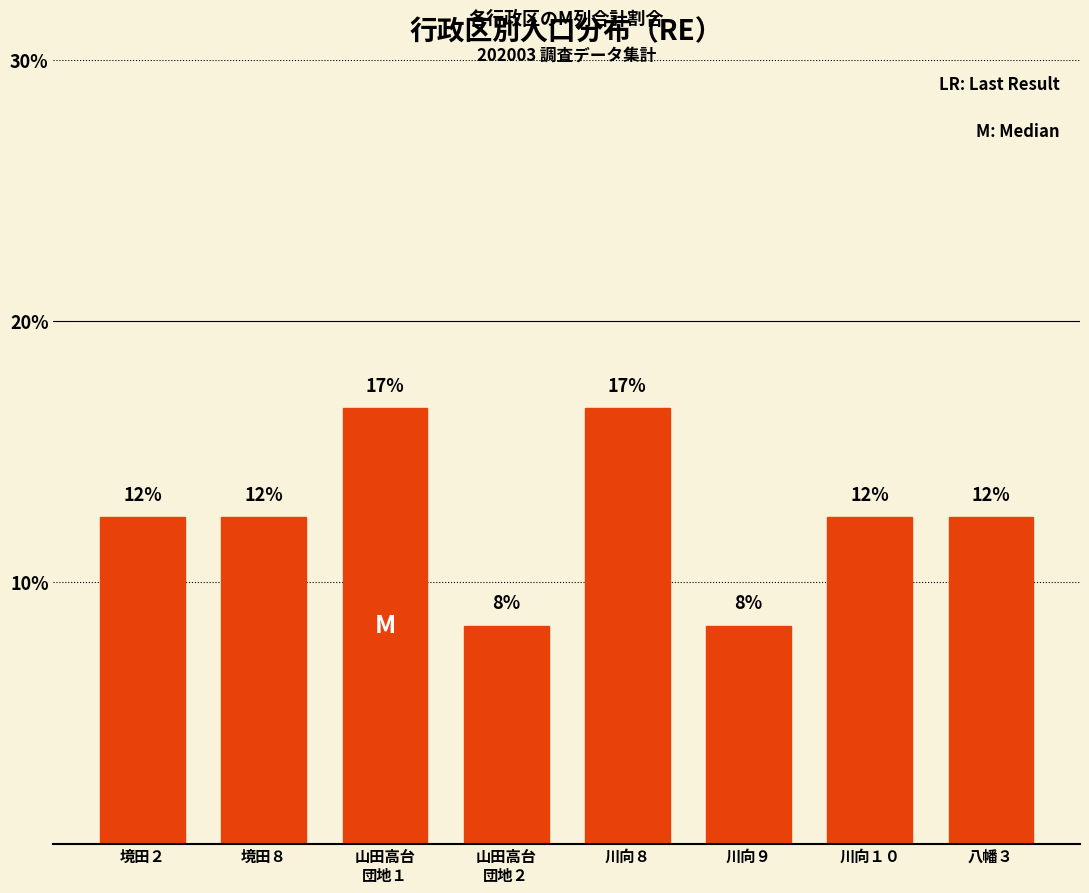

Are the bars grouped side by side (vs. stacked)?

No